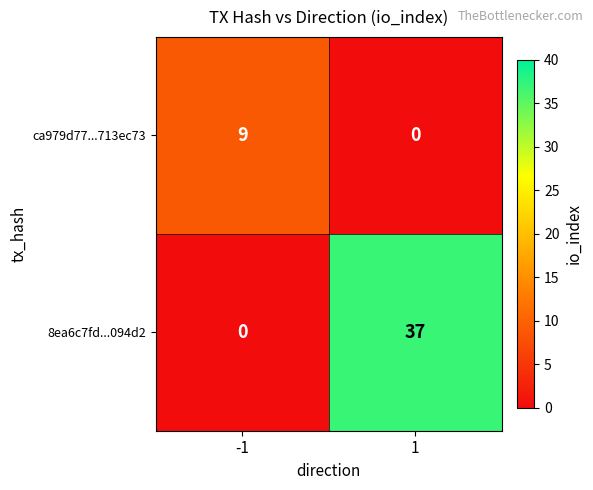

What is the difference between the maximum and minimum values in the 8ea6c7fd...094d2 series?

37